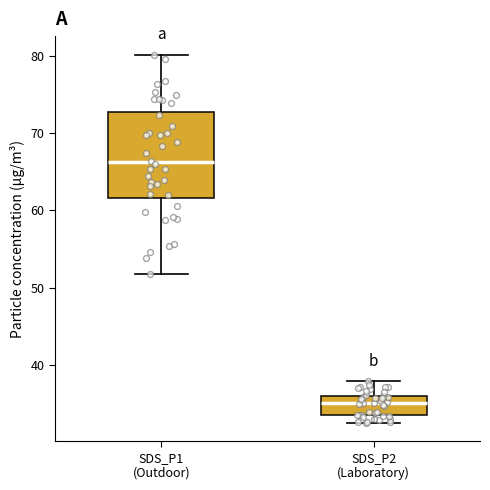

Reading left to right, read every box against the y-axis: the position of its median line, the range the box covers, and the ends of its whiskers. The values are not printed on the chart, so give them approximately, as read against the axis.

SDS_P1 (Outdoor): median 66, box 62 to 73, whiskers 52 to 80
SDS_P2 (Laboratory): median 35, box 33 to 36, whiskers 32 to 38